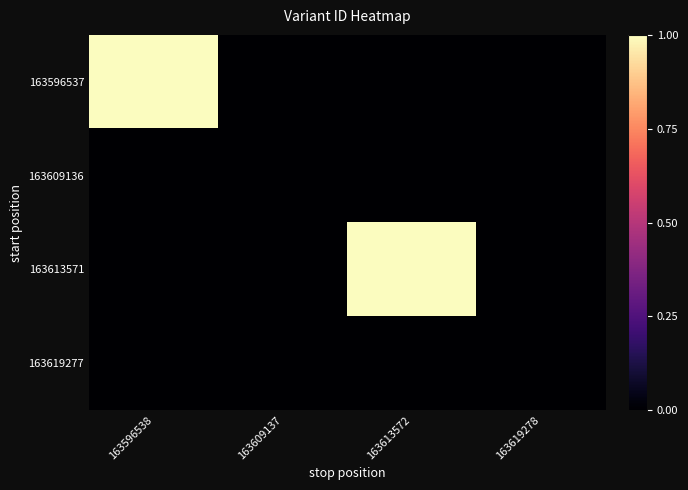

Which category has the lowest value across all series?

163609137